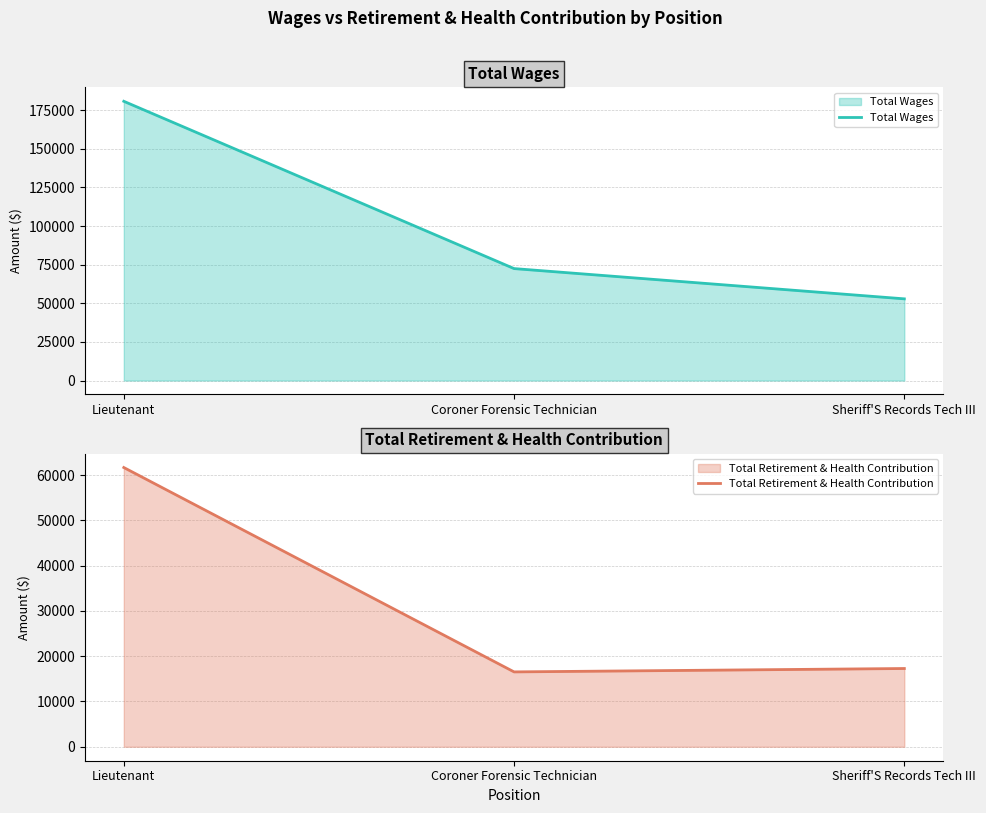

How many lines are shown in the chart?

2